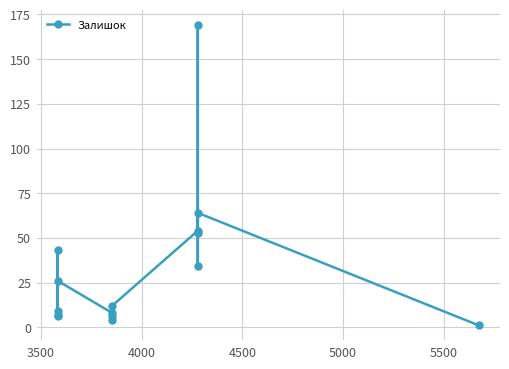

Count the number of data series in this chart.

1